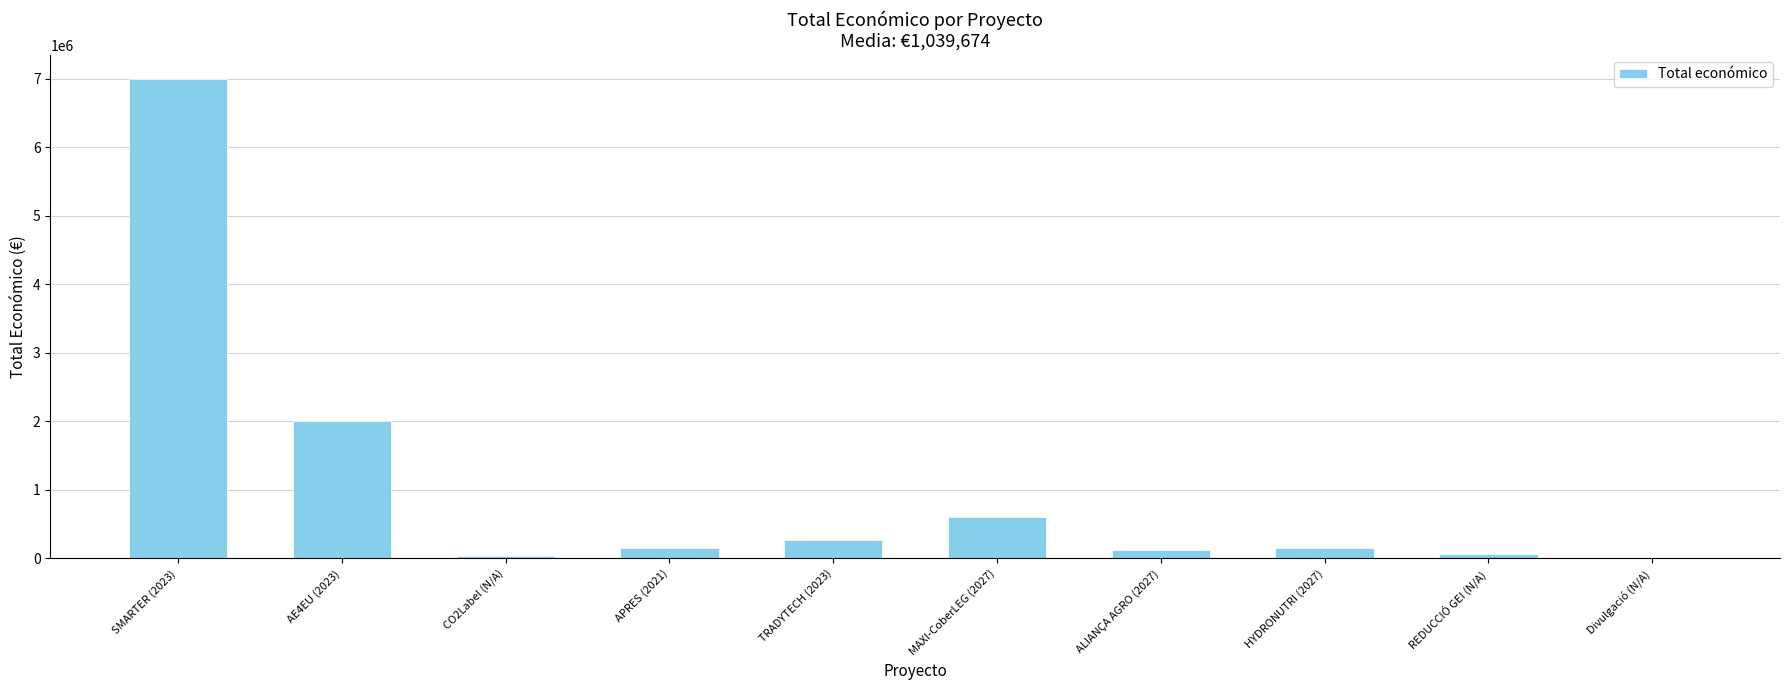

Are the bars horizontal?

No